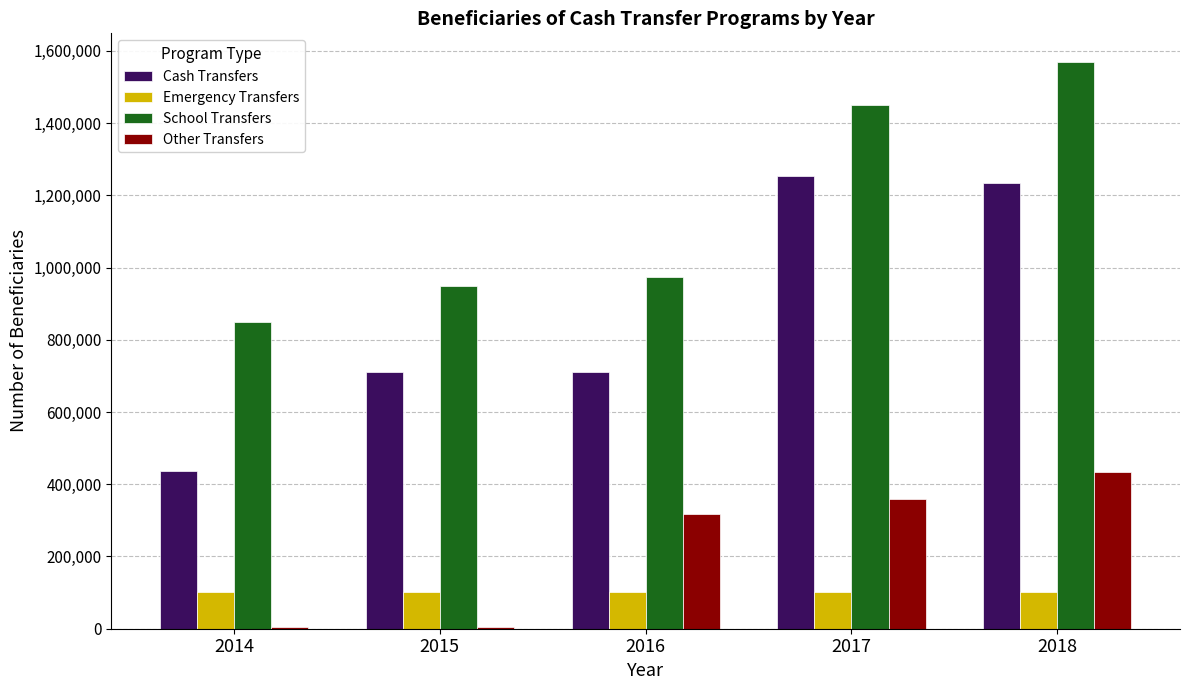

Reading right to left, extract all data points from this chart.

Cash Transfers: 1233000	1254000	710000	710000	438019
Emergency Transfers: 101800	101800	101800	101800	101800
School Transfers: 1570000	1450000	975150	950000	850000
Other Transfers: 434932	360012	317012	5012	5012